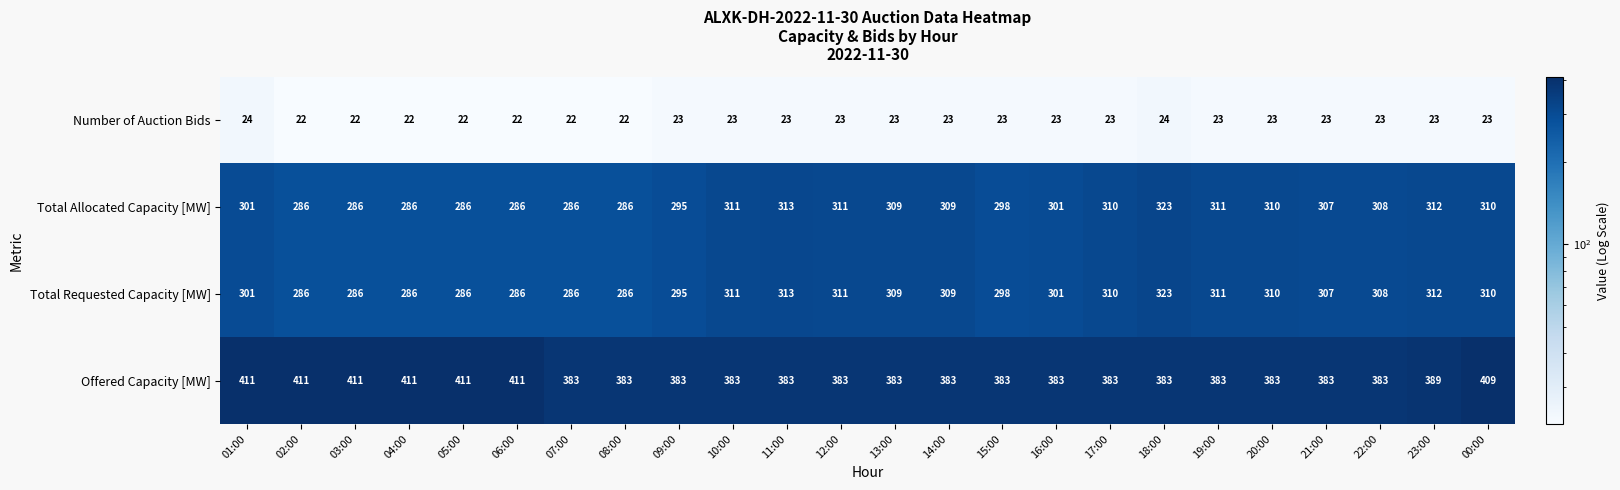

Is the value of Number of Auction Bids at 06:00 greater than the value of Total Requested Capacity [MW] at 16:00?

No